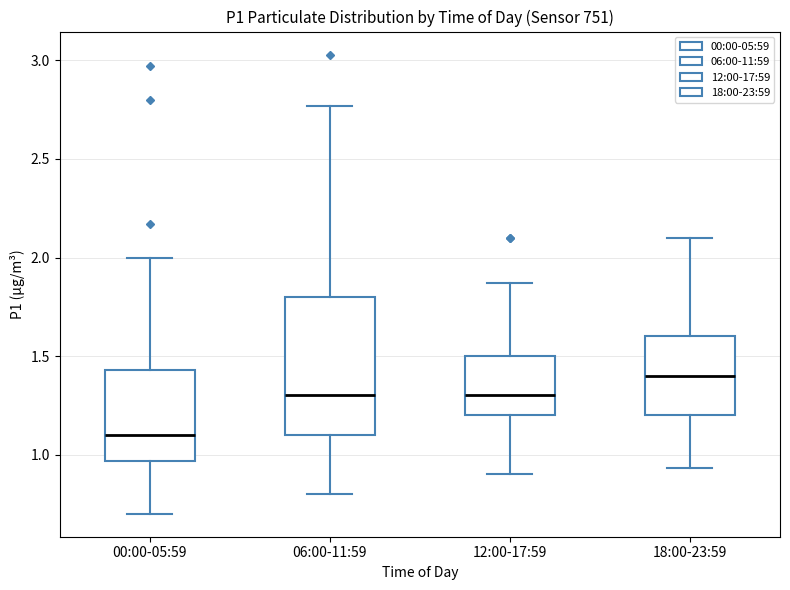

Reading left to right, transcribe this box plot: for each box, give where its median line is, the range the box spans, and where its two whiskers end, as read against the y-axis. The values are not printed on the chart, so give them approximately, as read against the axis.

00:00-05:59: median 1.10, box 0.95 to 1.45, whiskers 0.70 to 2.00
06:00-11:59: median 1.30, box 1.10 to 1.80, whiskers 0.80 to 2.75
12:00-17:59: median 1.30, box 1.20 to 1.50, whiskers 0.90 to 1.85
18:00-23:59: median 1.40, box 1.20 to 1.60, whiskers 0.95 to 2.10